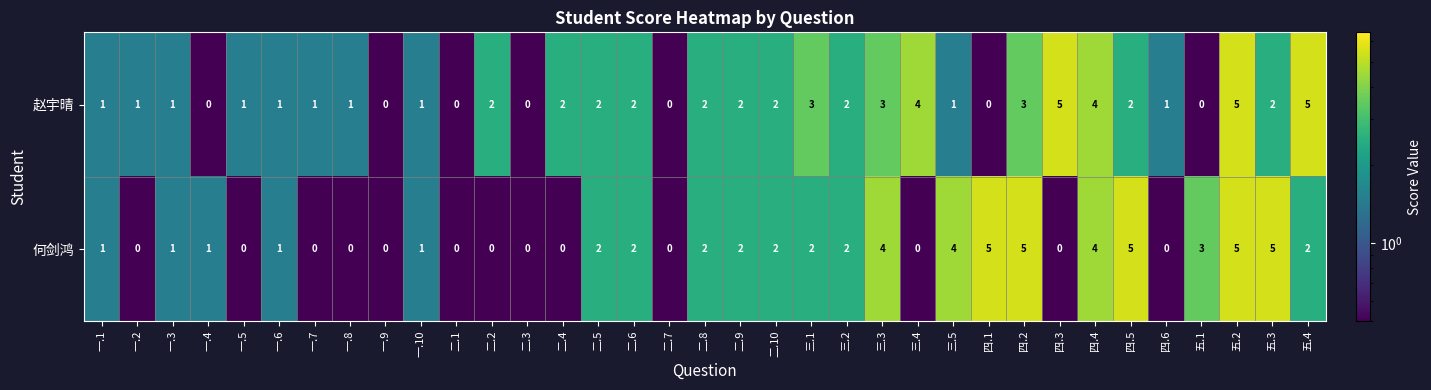

What is the maximum value shown in the chart?

5